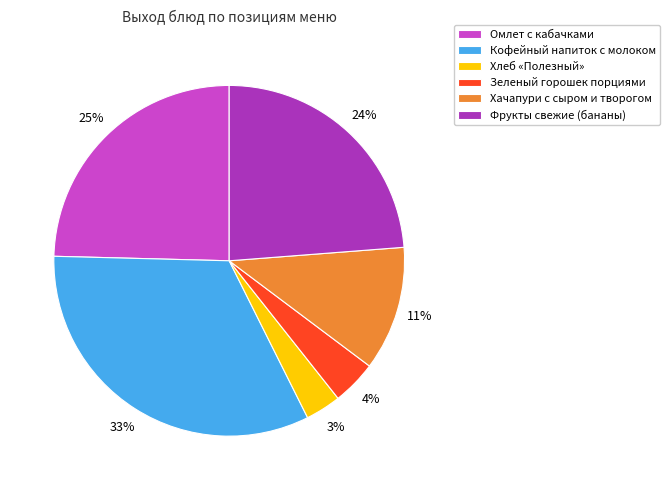

The Омлет с кабачками slice represents 25% of the pie. True or false?

True